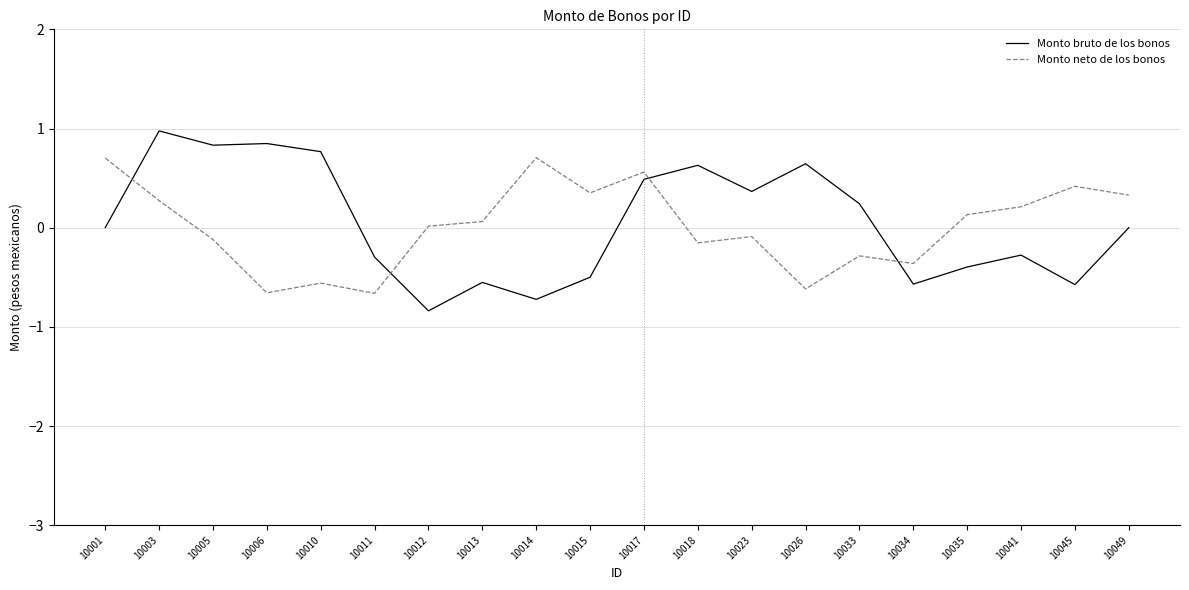

True or false: Monto neto de los bonos has a value of -0.9 at 10011.

False